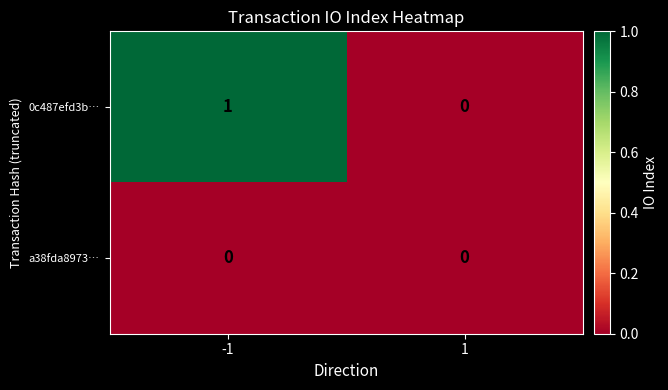

List the series in order of their overall mean, highest first.

0c487efd3b…, a38fda8973…